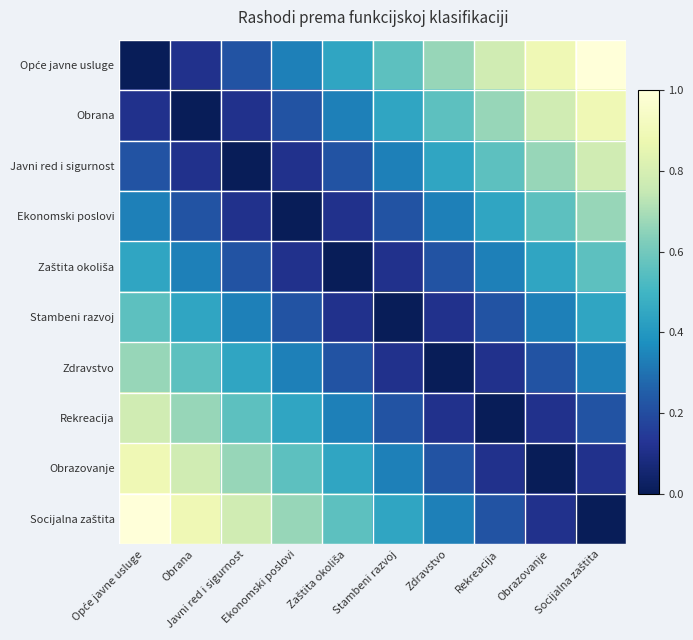

At which category is the sum across all series the highest?

Opće javne usluge